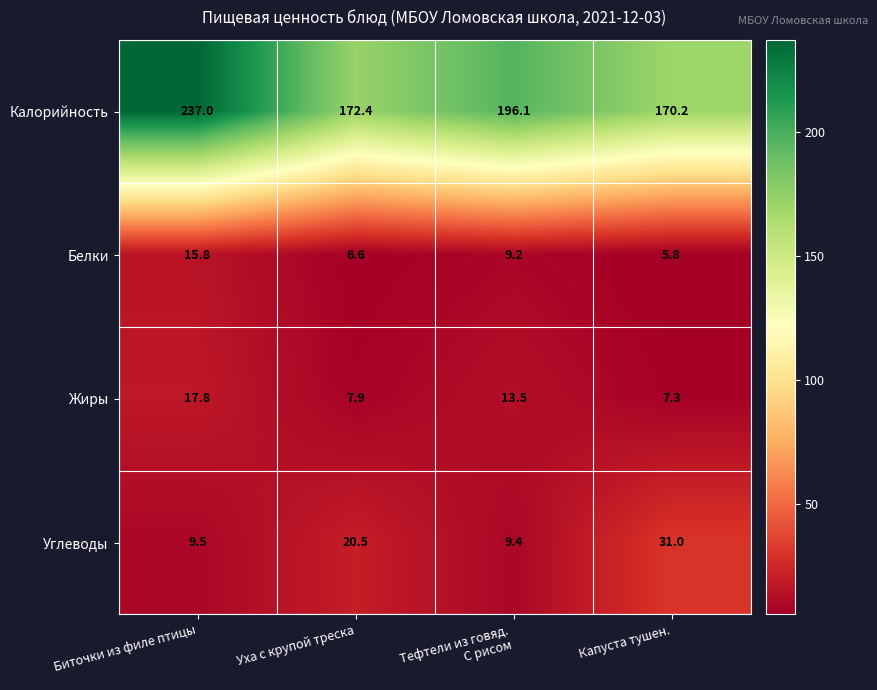

List the series in order of their peak value, highest first.

Калорийность, Углеводы, Жиры, Белки